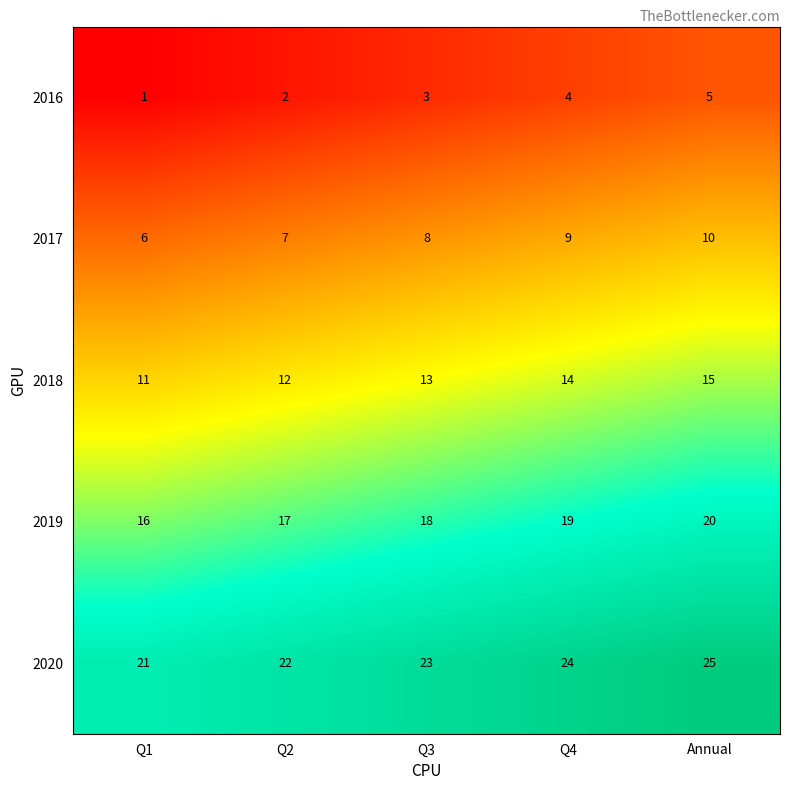

What is the difference between the highest and lowest values at Q4?

20